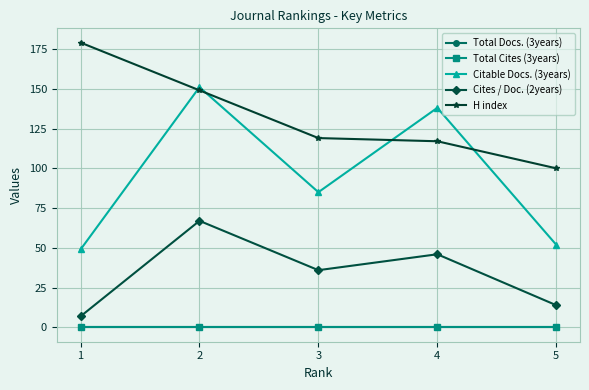

List the series in order of their peak value, lowest first.

Total Docs. (3years), Total Cites (3years), Cites / Doc. (2years), Citable Docs. (3years), H index